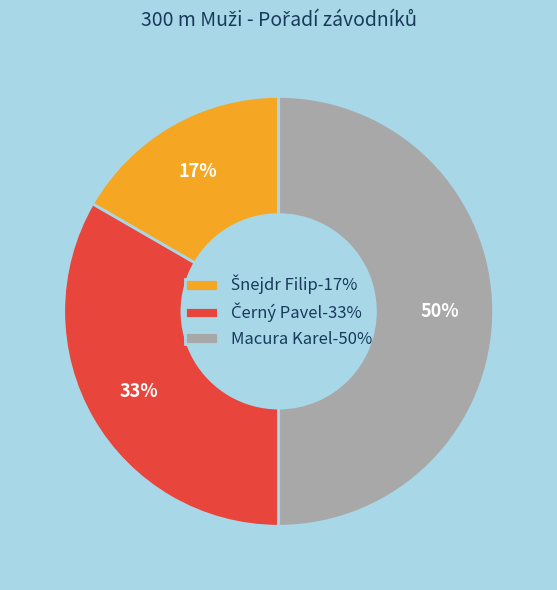

How many slices are in this pie chart?

3